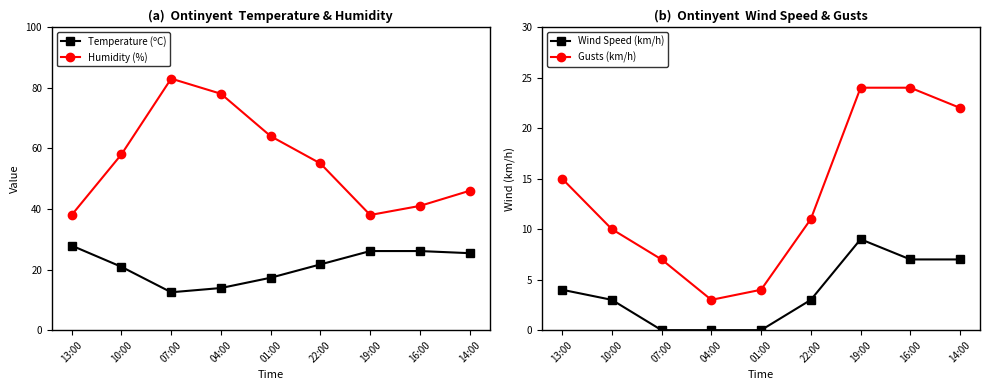

Which series changed the most between 10:00 and 19:00?

Humidity (%)